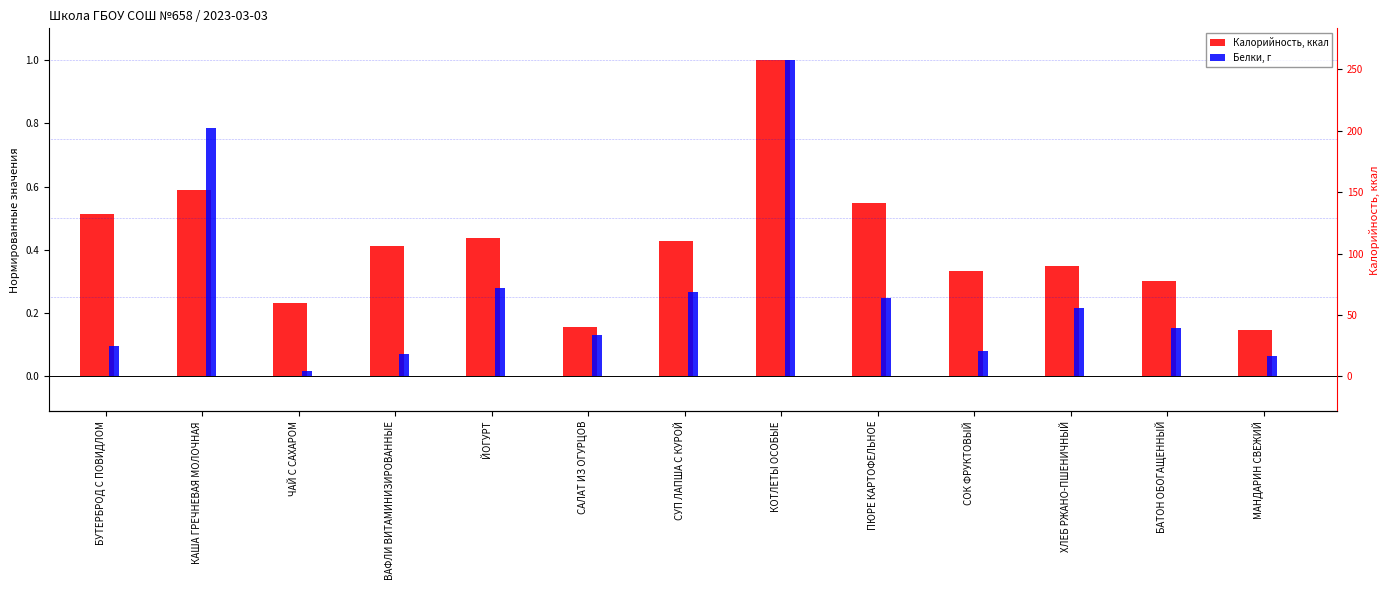

What is the value of the Калорийность, ккал bar at the 4th from the left?

0.4